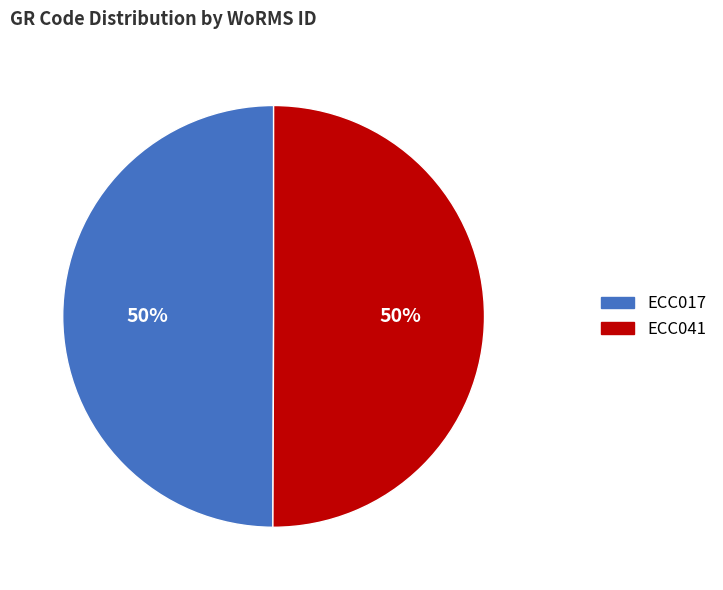

To the nearest percent, what is the average slice percentage?

50%